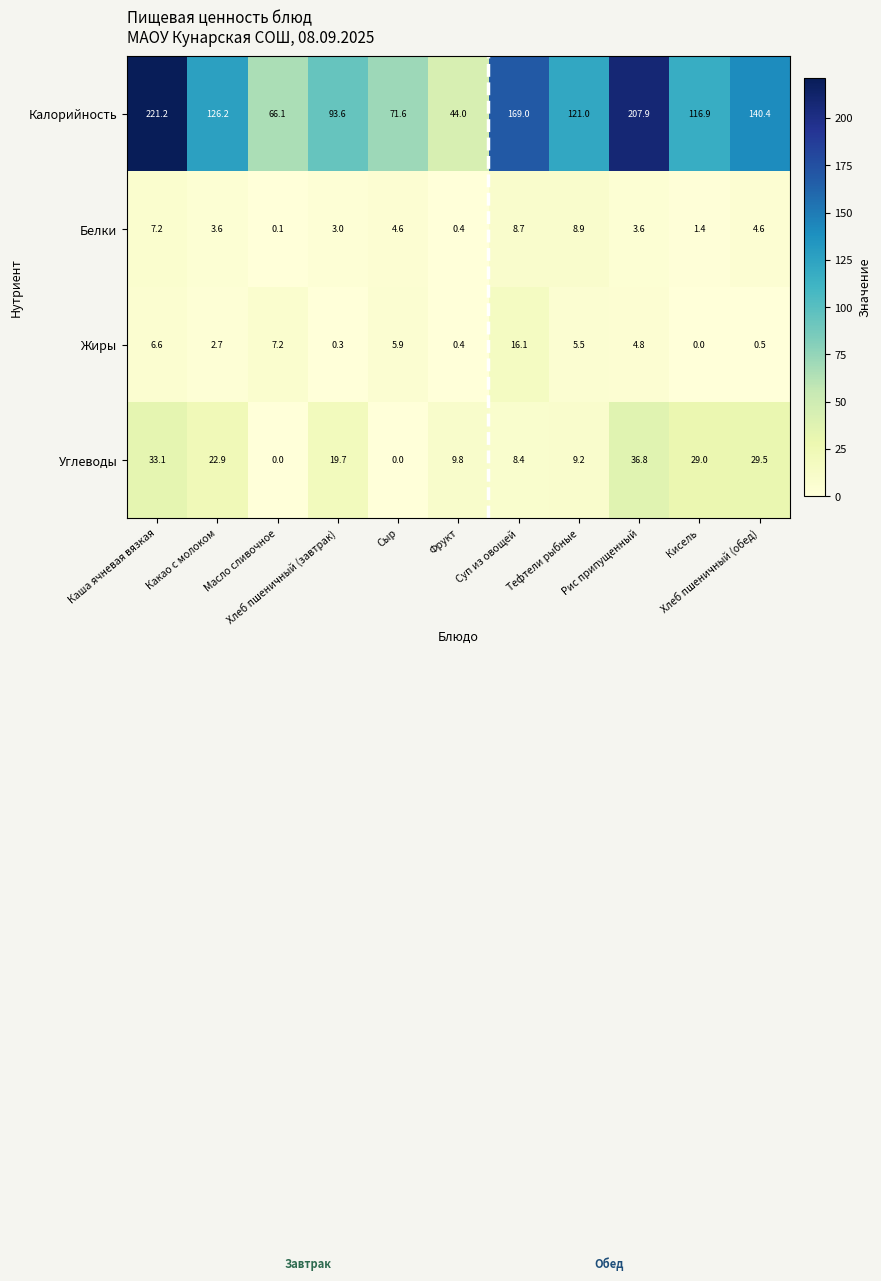

What is the highest value of the Калорийность series?

221.2